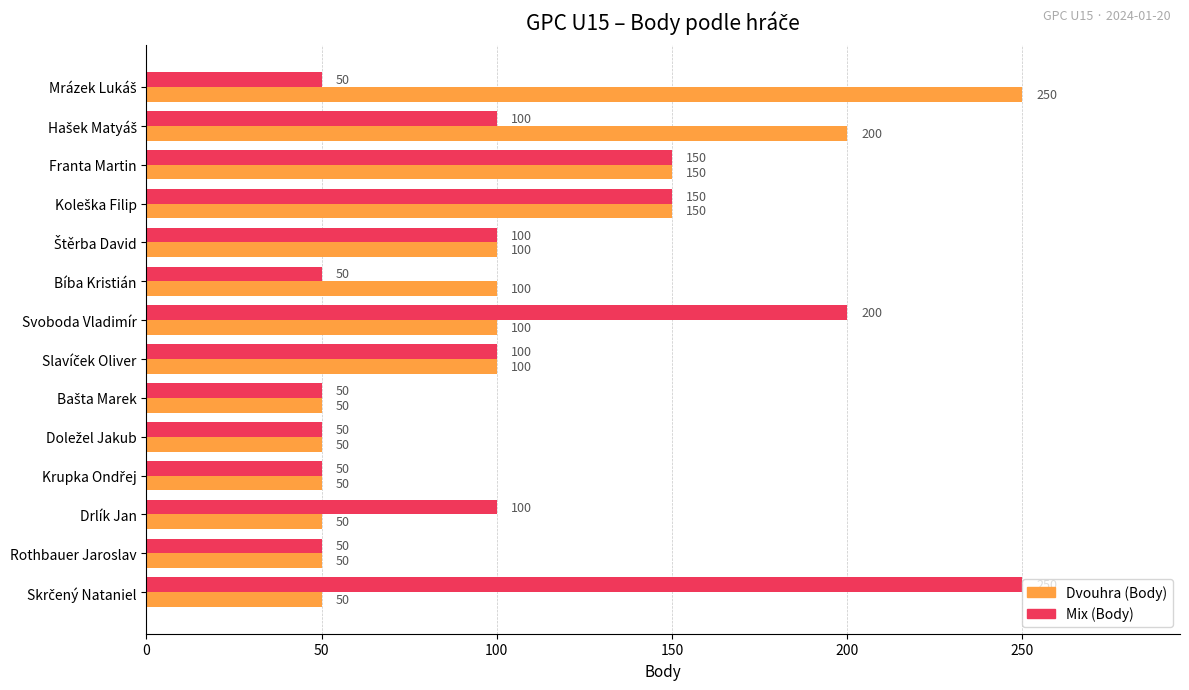

What is the spread (max minus min) of values at Bíba Kristián?

50